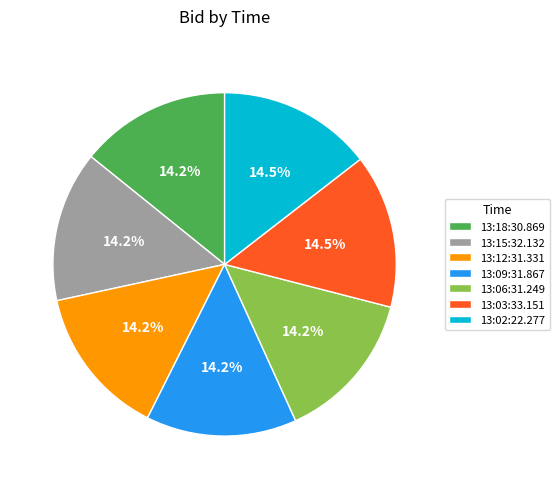

Count the number of slices in the pie.

7